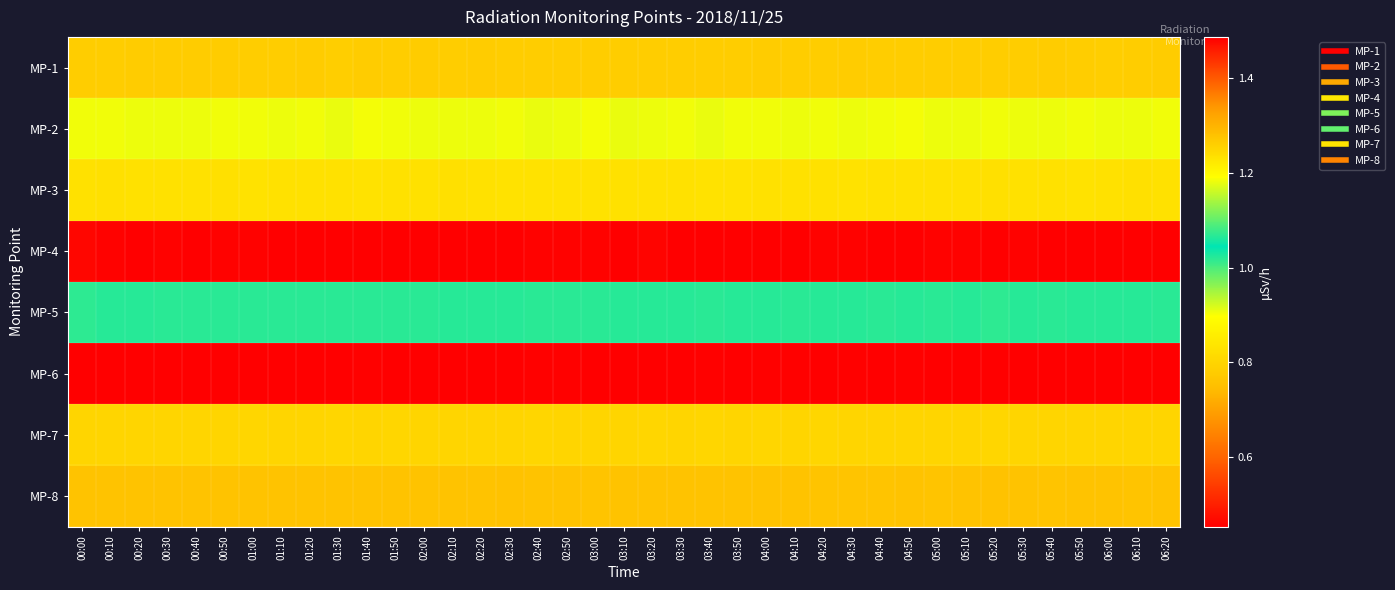

Rank the series by their maximum value, from highest to lowest.

MP-4, MP-2, MP-5, MP-3, MP-7, MP-1, MP-8, MP-6